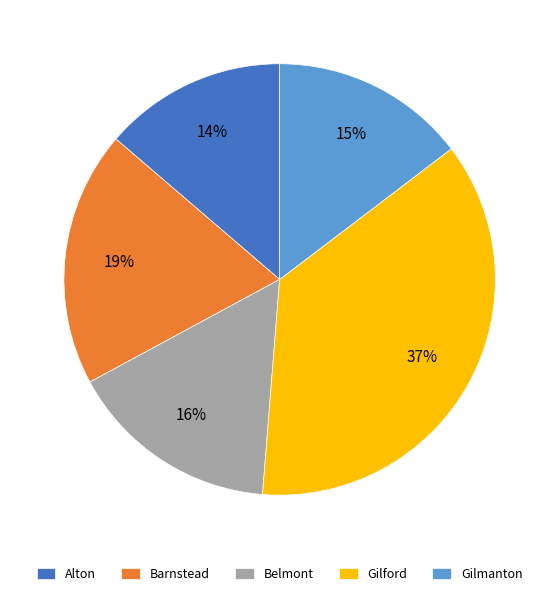

To the nearest percent, what is the difference between the Barnstead and Belmont slice percentages?

3%